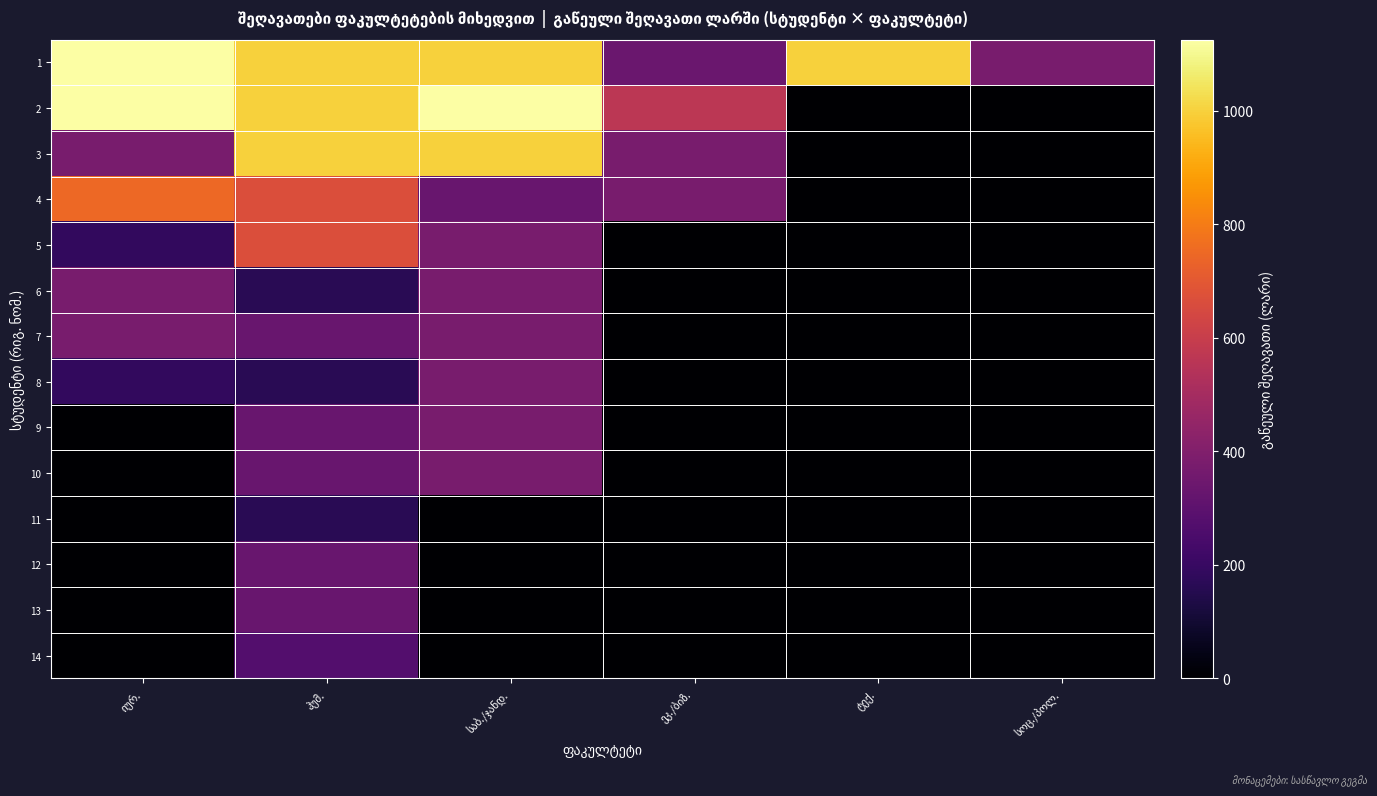

At how many categories does at least one series exceed 188?

6